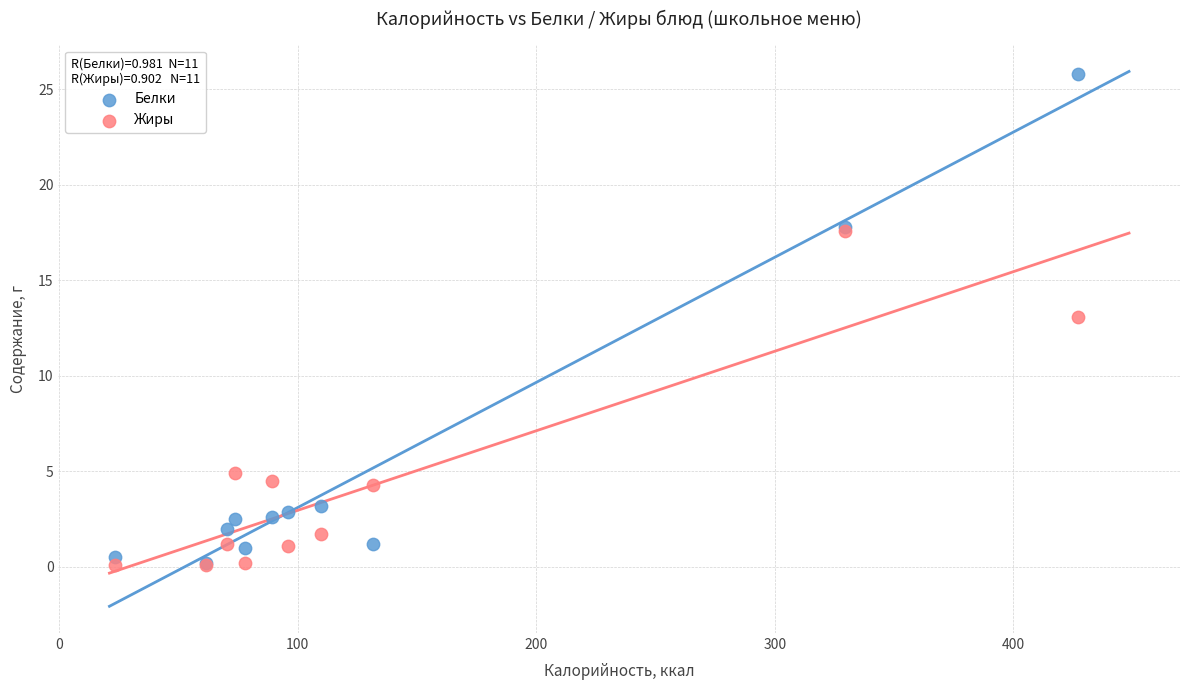

Across all series, what Y value is closest to 12?

13.1